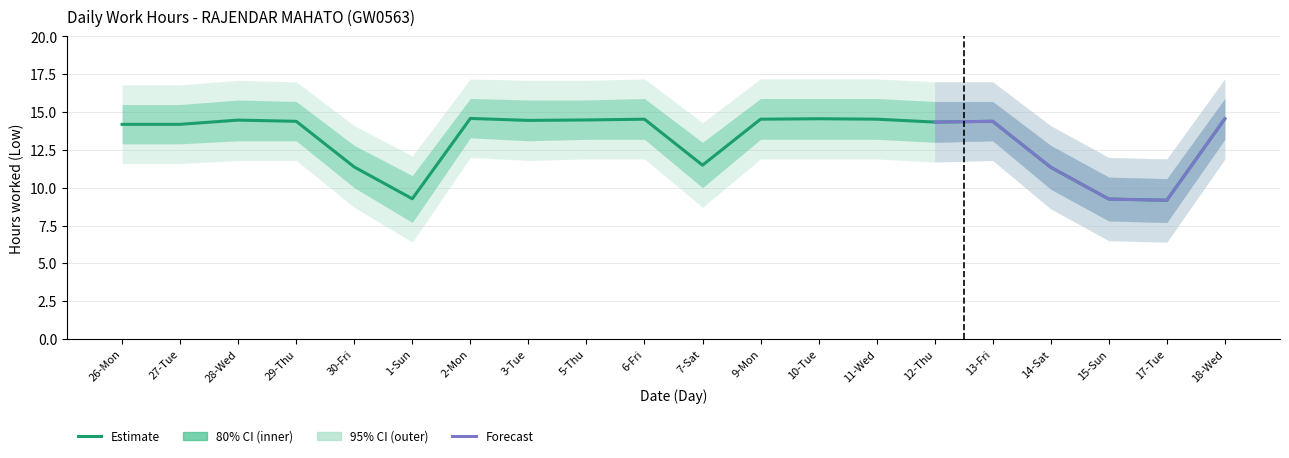

The chart shows a value of 14.3 at 12-Thu. True or false?

True